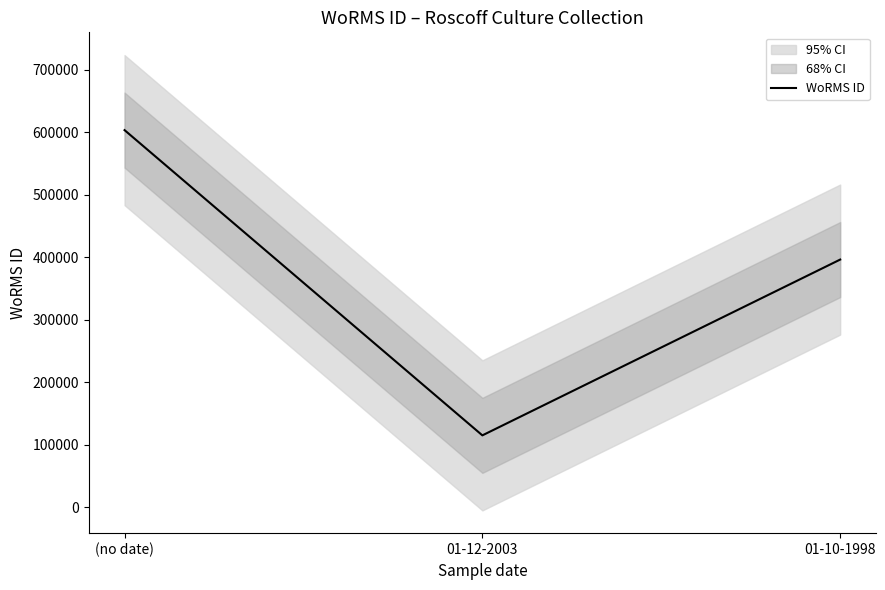

What is the difference between the values at 01-10-1998 and (no date)?

207027